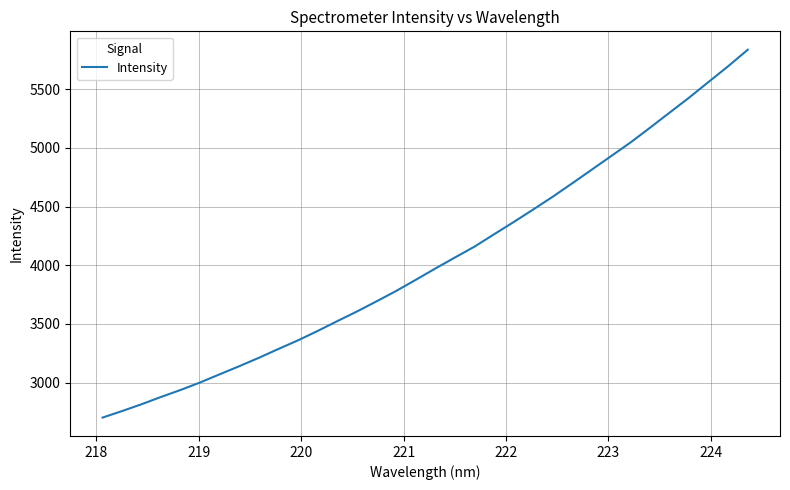

What is the greatest value displayed?

5837.6